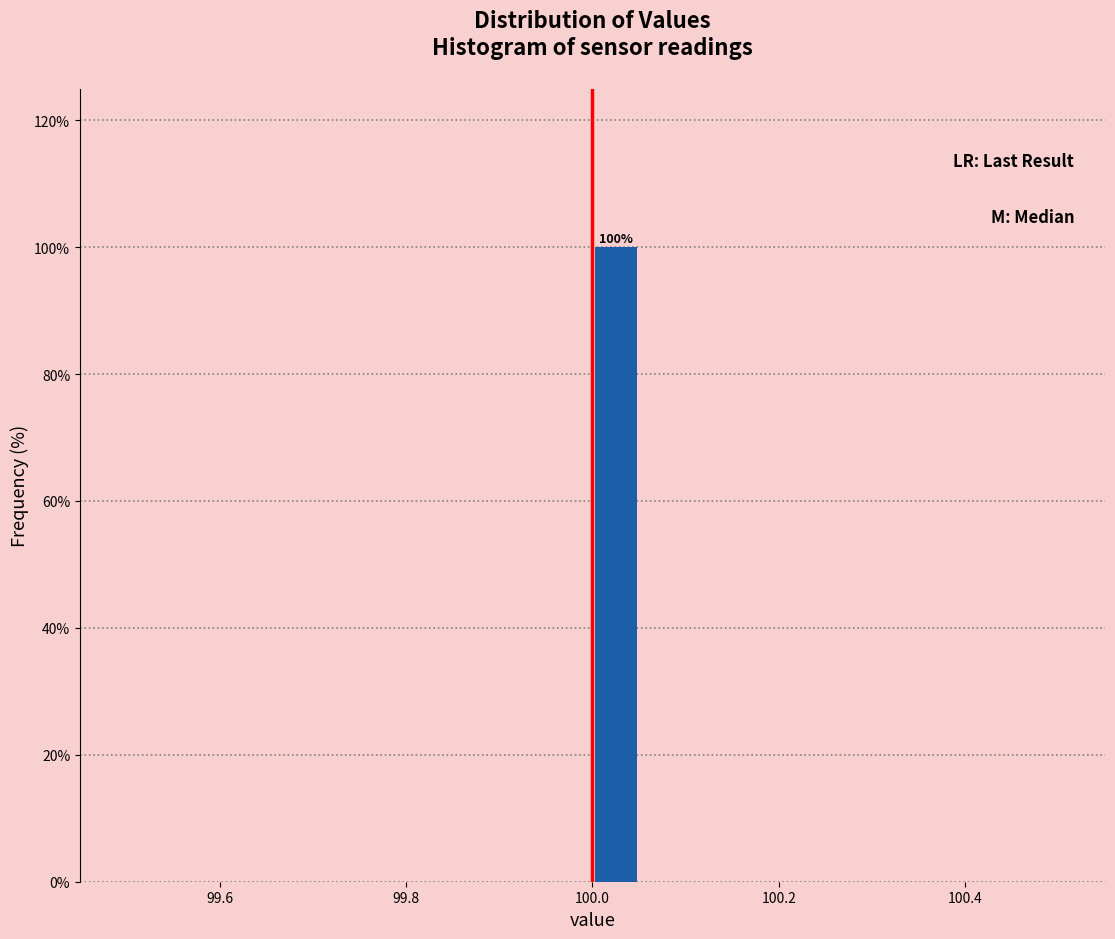

Around what value on the x-axis is the tallest bar? Give the approximate position of its centre, as read against the axis.

100.02